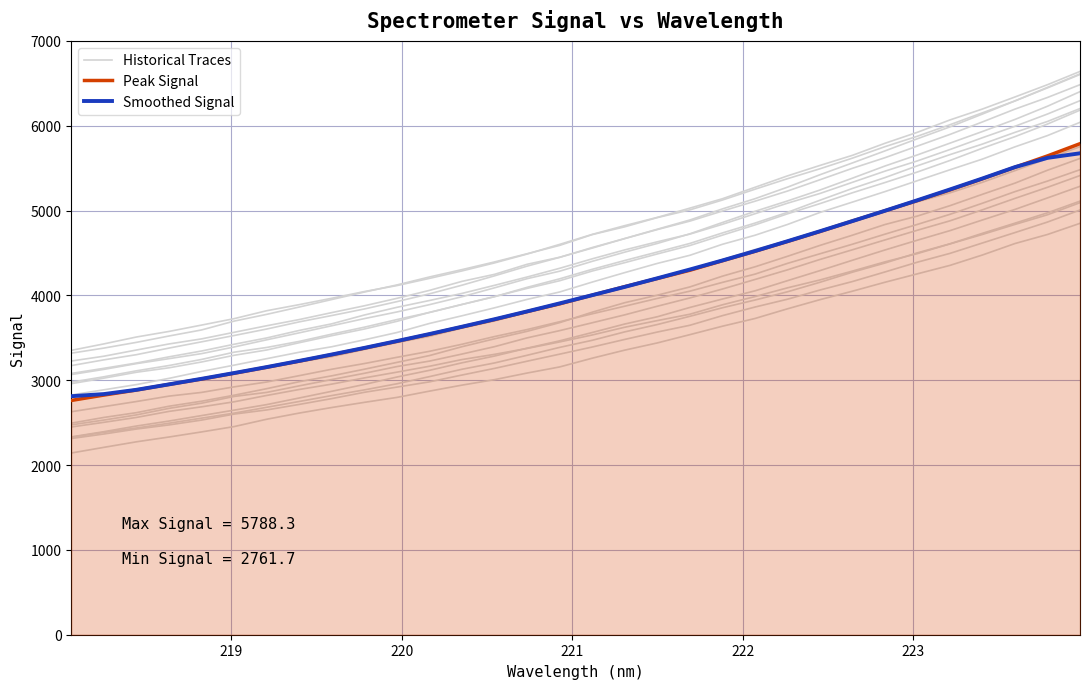

Reading left to right, what are all the values shown in this chart?

Historical Traces: 2448.7	2503.7	2561.5	2632.6	2686.4	2745.6	2820.5	2890.9	2954.3	3027.4	3095.3	3164.7	3243.8	3305.1	3374.8	3451.4	3533.6	3624.6	3702.9	3777.8	3889.0	3985.7	4088.9	4181.8	4286.6	4395.0	4493.2	4607.3	4718.6	4836.7	4950.4	5093.0
Peak Signal: 2761.7	2825.0	2884.4	2950.8	3013.6	3082.5	3152.7	3225.2	3300.9	3378.5	3459.3	3541.7	3628.8	3715.2	3809.3	3900.9	4002.7	4102.5	4199.0	4296.2	4408.4	4519.5	4635.3	4752.9	4876.0	4997.3	5118.4	5243.7	5374.7	5510.5	5644.2	5788.3
Smoothed Signal: 2811.6	2836.7	2887.1	2951.3	3016.8	3085.0	3155.0	3228.0	3303.3	3381.1	3461.8	3544.7	3630.9	3719.2	3811.4	3906.1	4002.9	4100.2	4201.7	4305.1	4411.7	4522.4	4638.4	4756.2	4876.0	4997.7	5122.0	5248.9	5378.3	5512.3	5621.2	5675.1